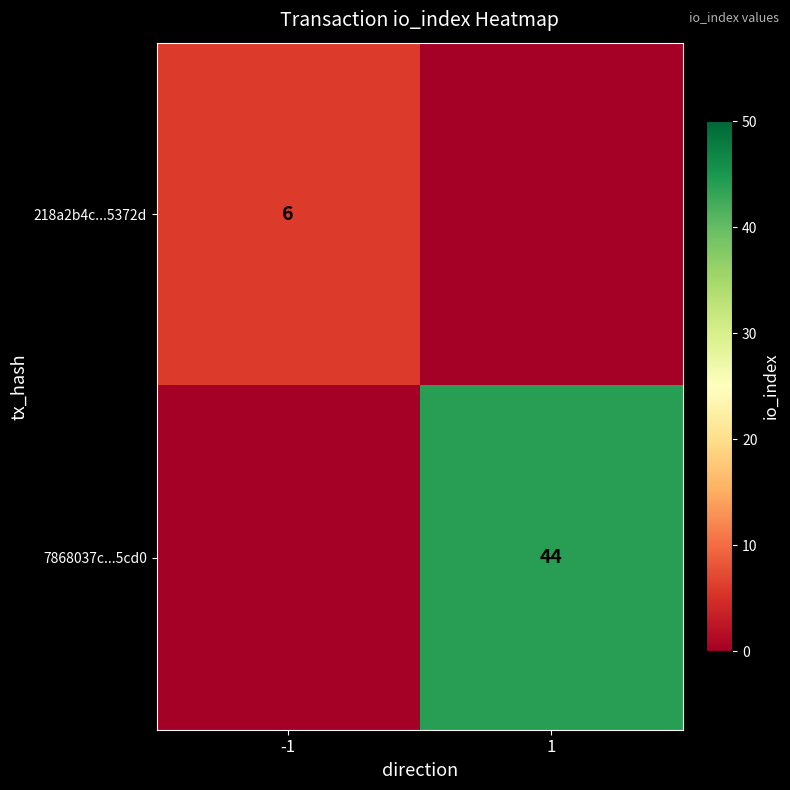

The value of 7868037c...5cd0 at 1 is 44. True or false?

True